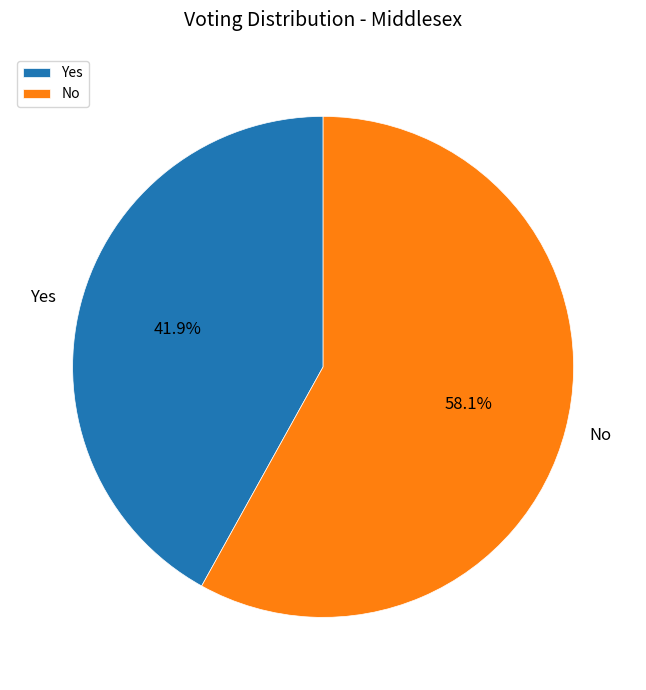

The Yes slice represents 56% of the pie. True or false?

False